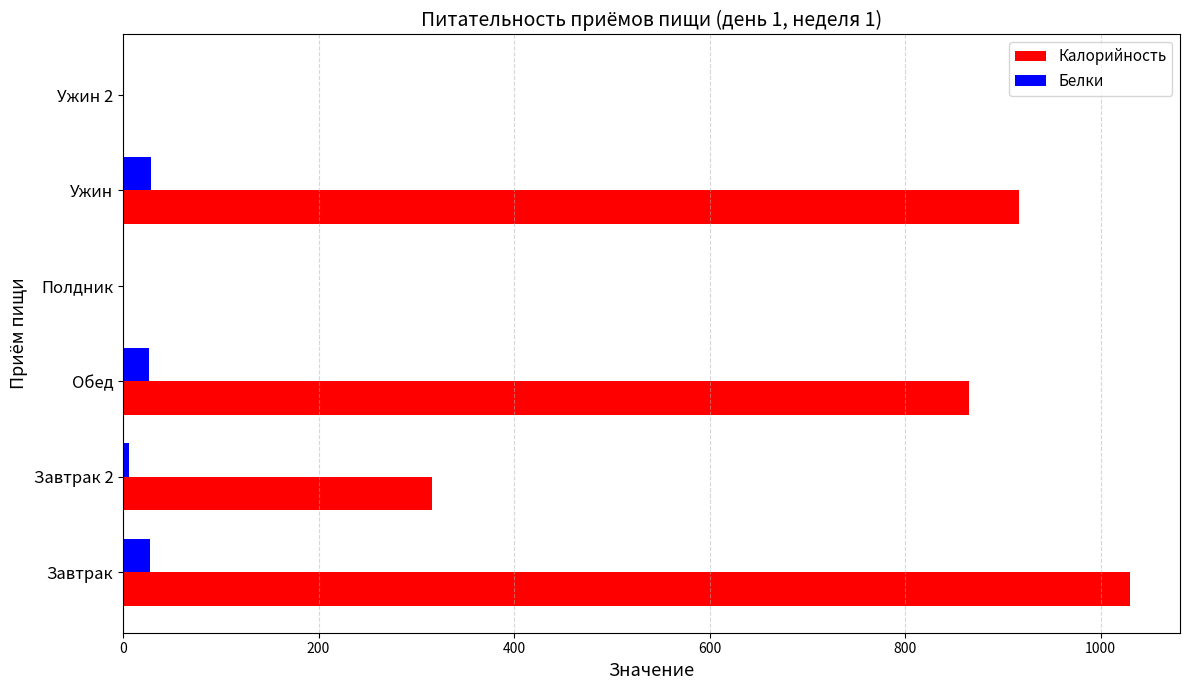

What is the sum of the Белки values at Ужин and Полдник?

28.6